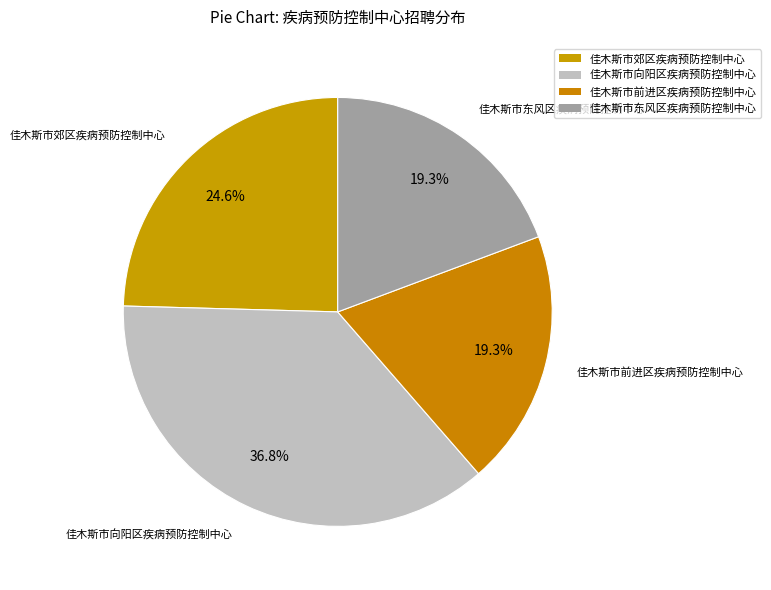

How many segments does this pie chart have?

4